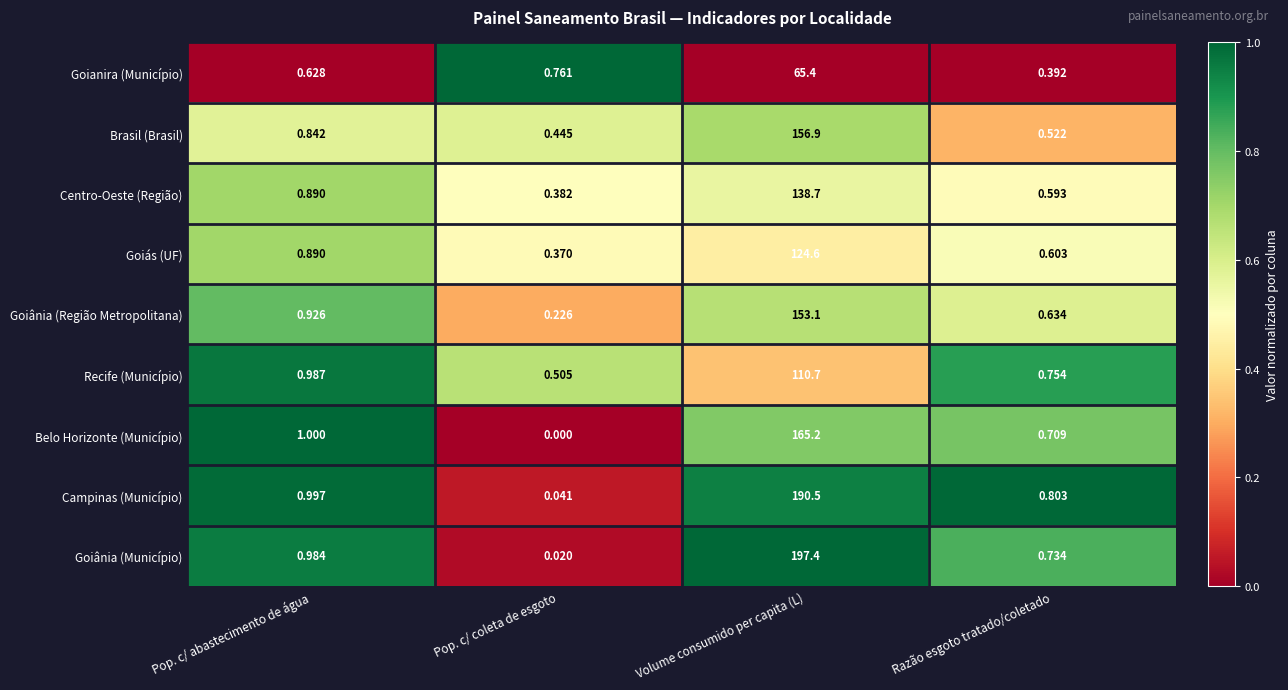

Which series has the widest spread of values?

Goiânia (Município)